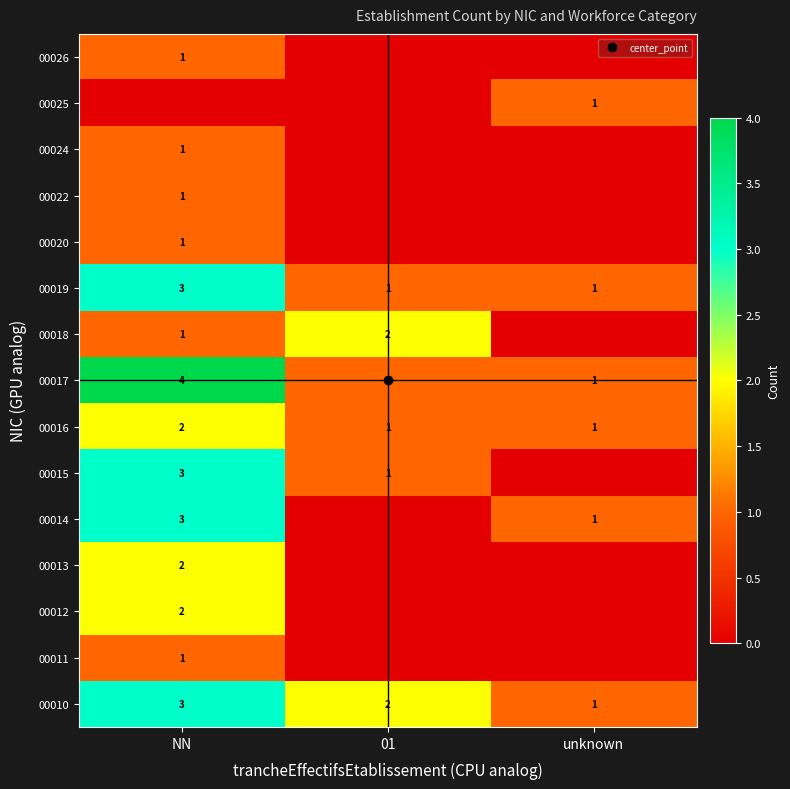

List the labels in order of 00016 value, largest first.

NN, 01, unknown